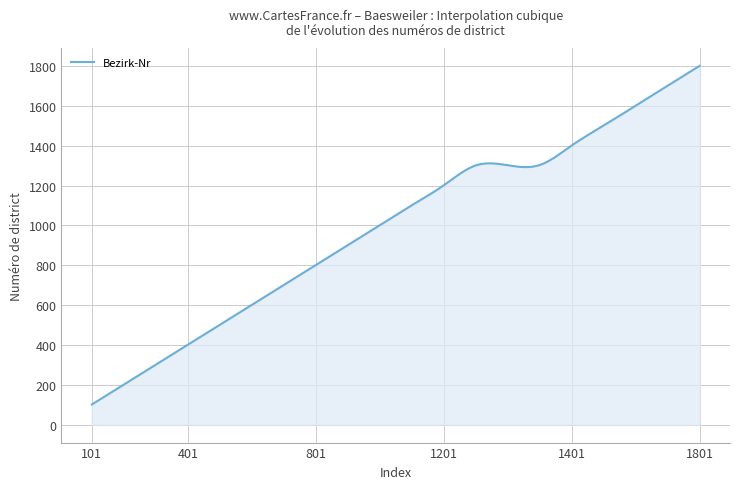

What is the minimum value shown in the chart?

101.0